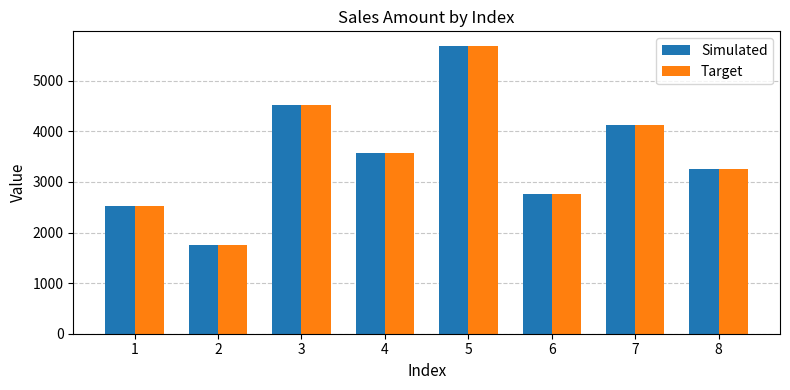

What is the average value of the Target series?

3525